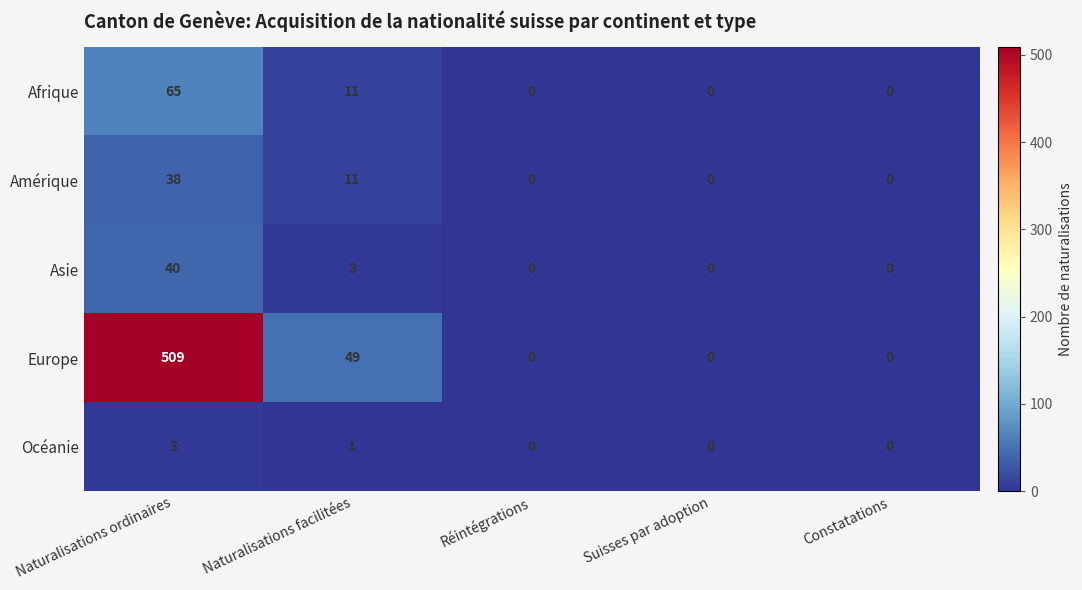

Which series has the largest range (max minus min)?

Europe